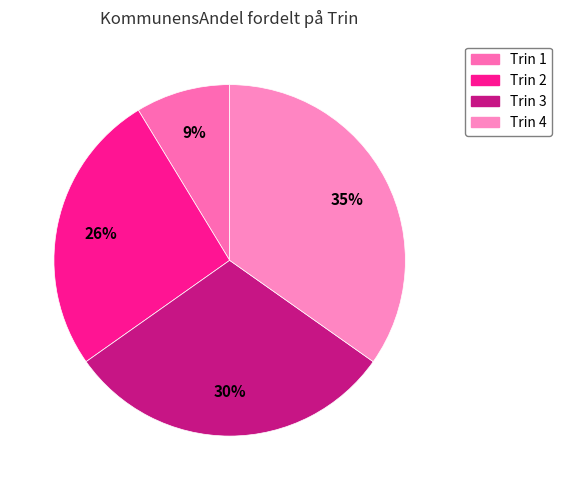

Count the number of slices in the pie.

4